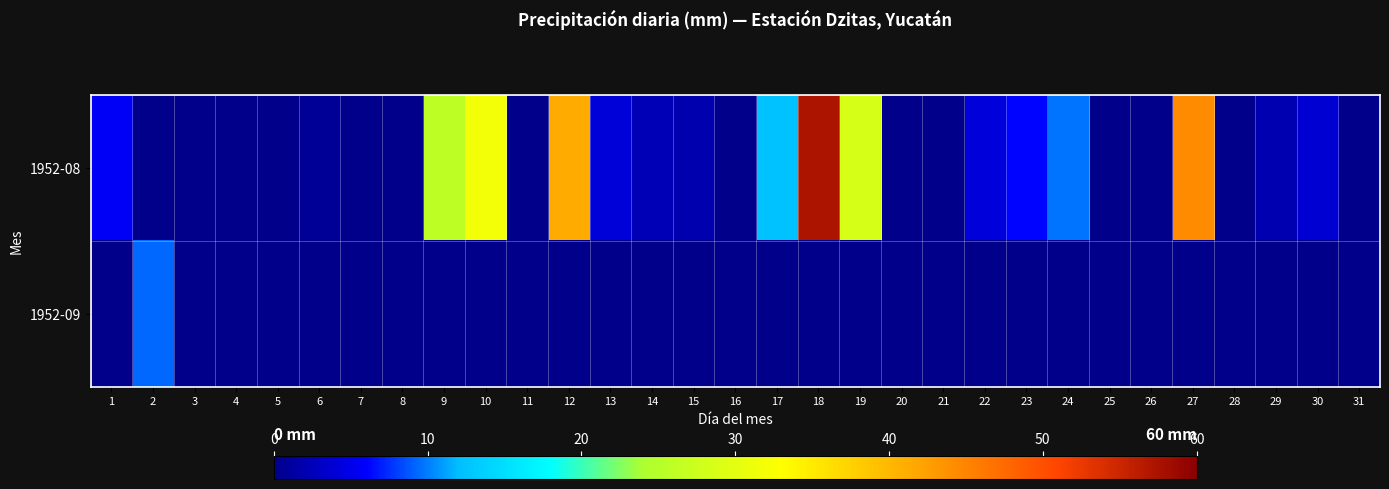

Reading left to right, list all the values displayed in this chart.

1952-08: 1=5.7	2=0.0	3=0.0	4=0.0	5=0.0	6=0.7	7=0.0	8=0.0	9=25.8	10=31.6	11=0.0	12=41.3	13=4.1	14=2.3	15=1.9	16=0.0	17=12.4	18=57.3	19=28.4	20=0.0	21=0.0	22=4.2	23=6.1	24=9.7	25=0.0	26=0.0	27=44.2	28=0.0	29=2.0	30=3.8	31=0.0
1952-09: 1=0.0	2=9.3	3=0.0	4=0.0	5=0.0	6=0.0	7=0.0	8=0.0	9=0.0	10=0.0	11=0.0	12=0.0	13=0.0	14=0.0	15=0.0	16=0.0	17=0.0	18=0.0	19=0.0	20=0.0	21=0.0	22=0.0	23=0.0	24=0.0	25=0.0	26=0.0	27=0.0	28=0.0	29=0.0	30=0.0	31=0.0